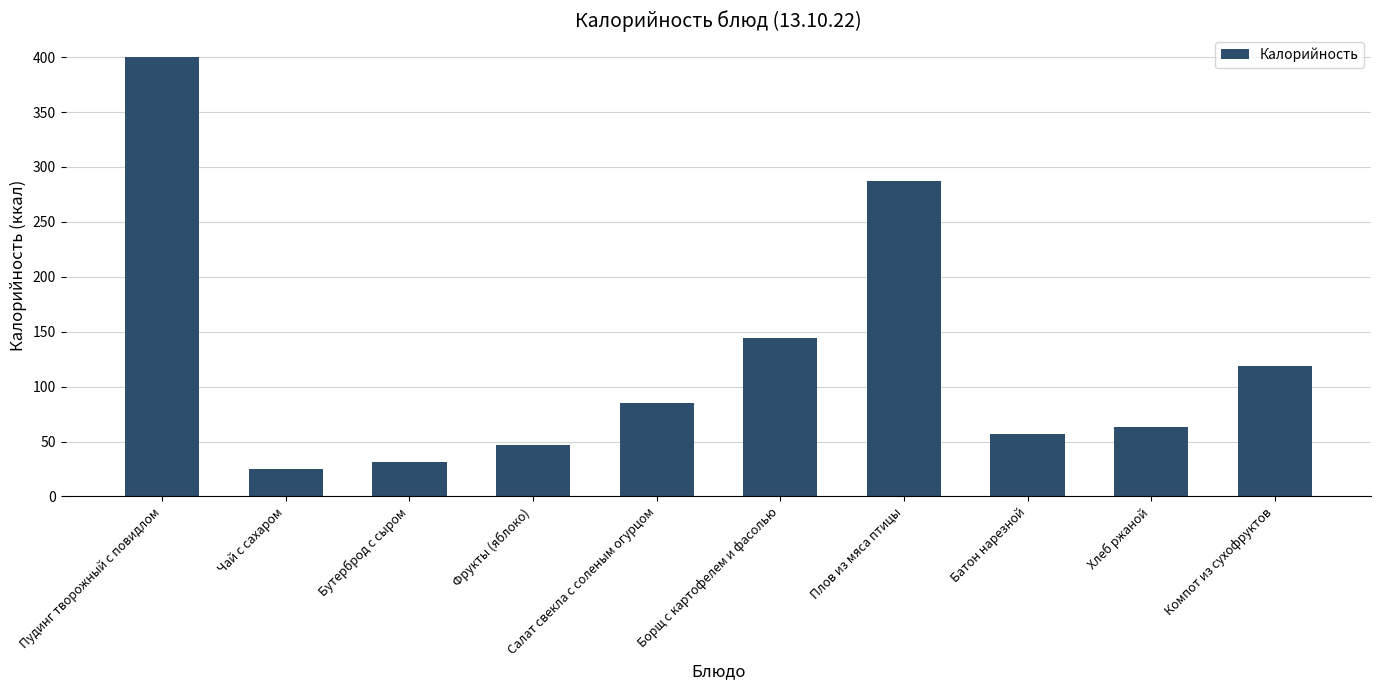

What is the sum of all values?

1258